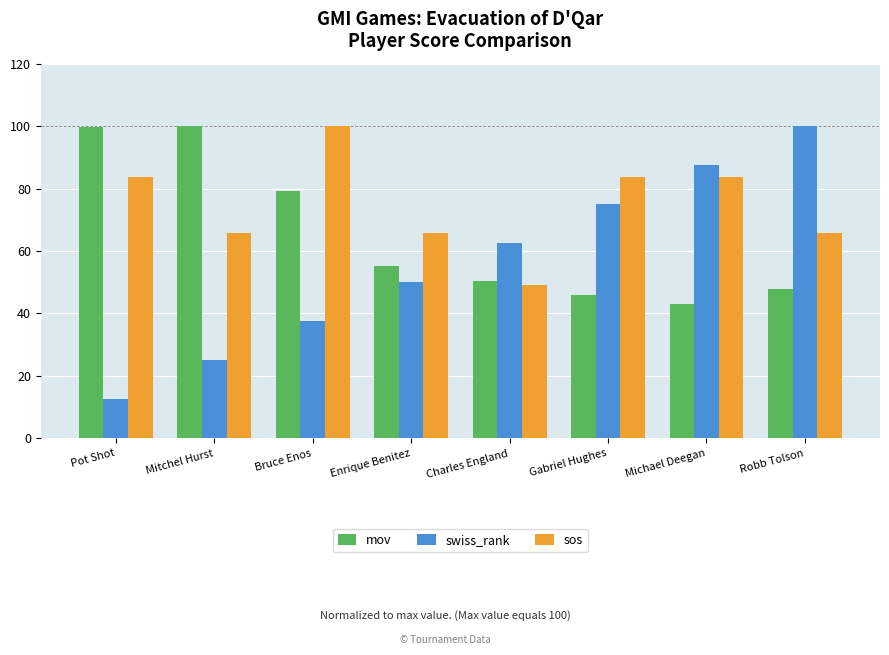

List the labels in order of swiss_rank value, largest first.

Robb Tolson, Michael Deegan, Gabriel Hughes, Charles England, Enrique Benitez, Bruce Enos, Mitchel Hurst, Pot Shot